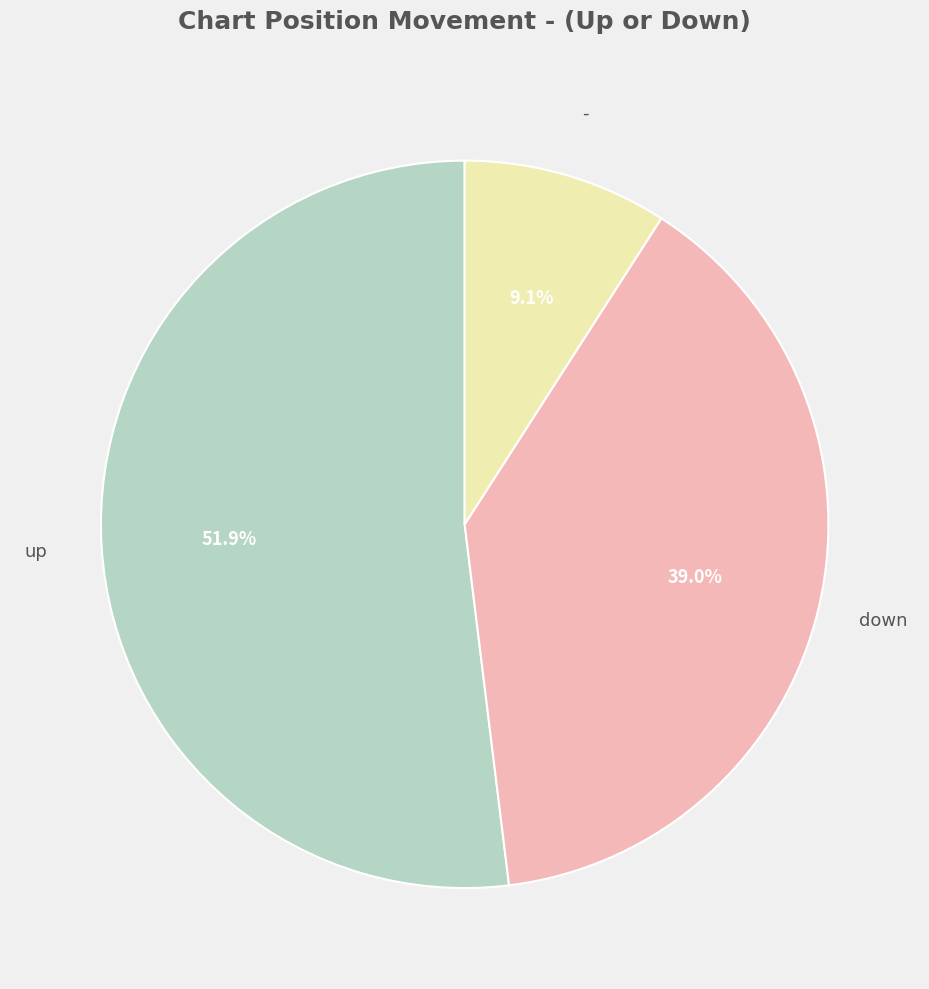

Does any single category account for the majority?

Yes